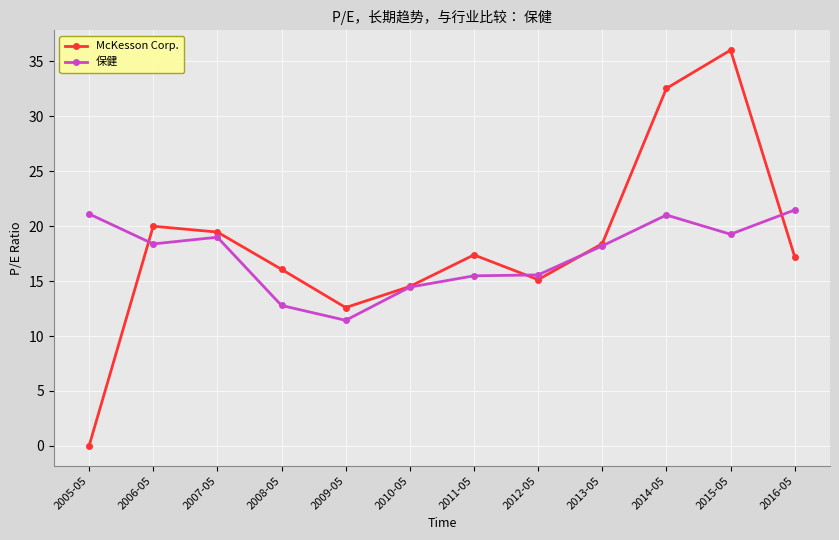

Which category has the lowest value in the 保健 series?

2009-05